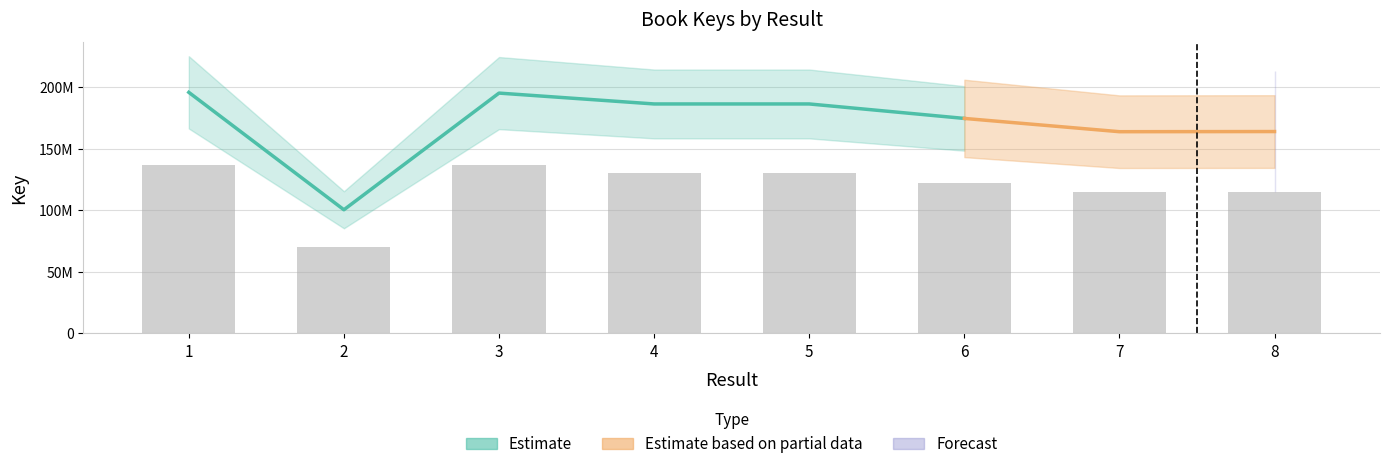

Which has a higher value, 5 or 1?

1